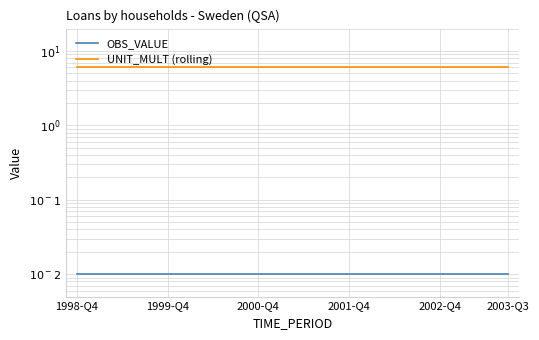

True or false: OBS_VALUE has a value of 0.0 at 9.

False